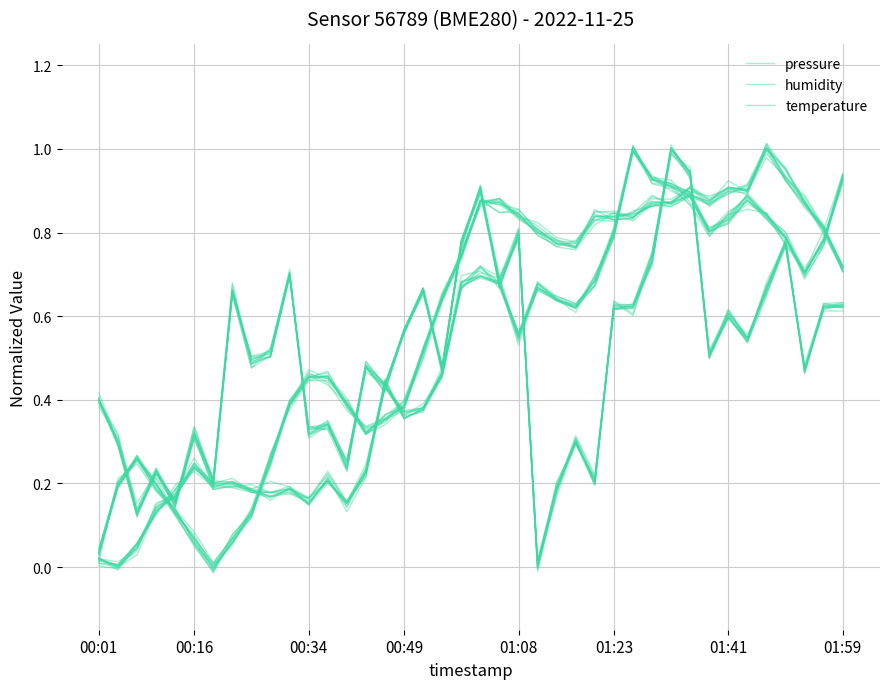

How many interior local valleys does the temperature series have?

6